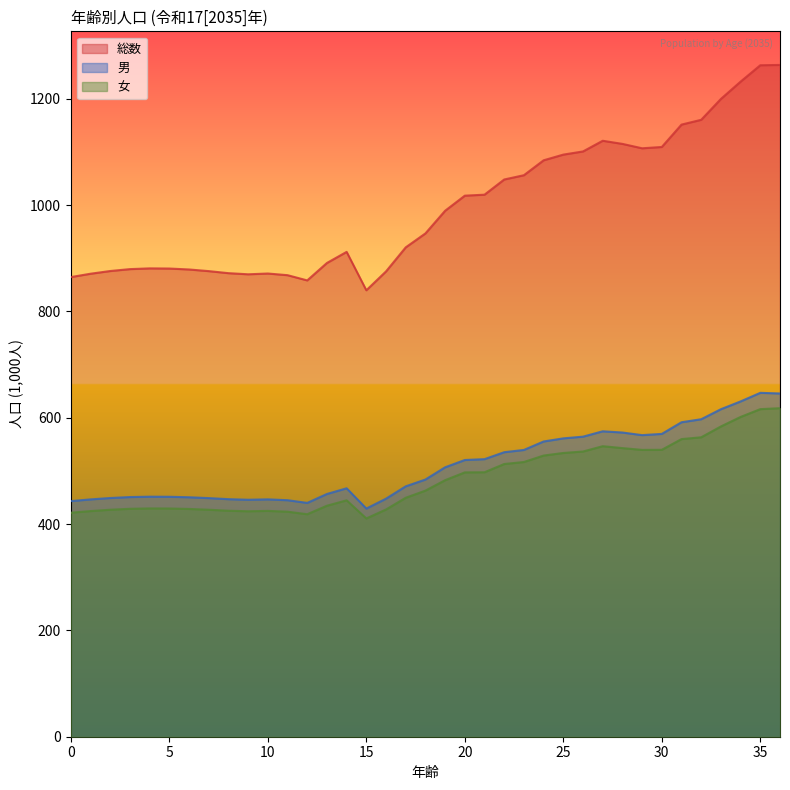

What is the value of the 女 point at the 25th from the left?

528.9